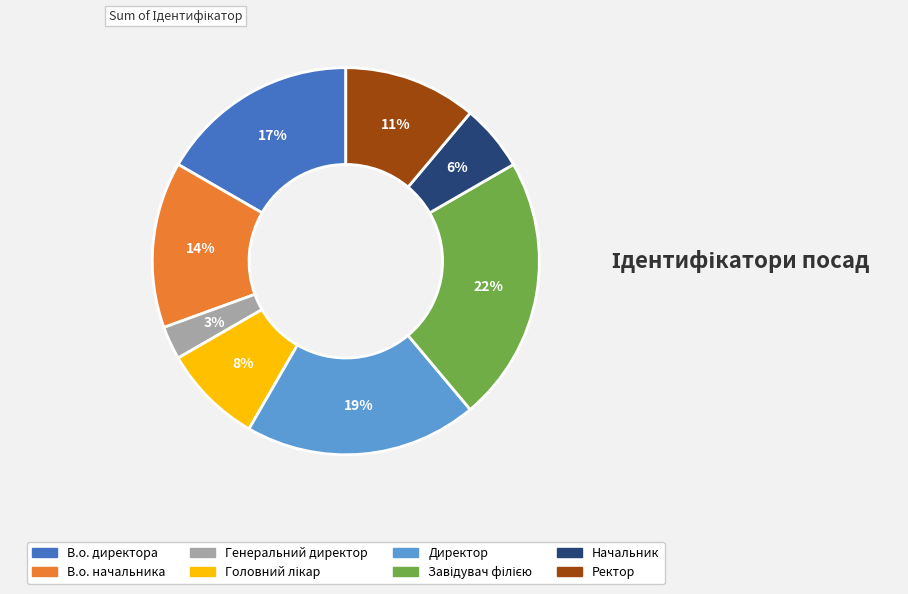

To the nearest percent, what is the difference between the largest and smallest slice percentages?

19%